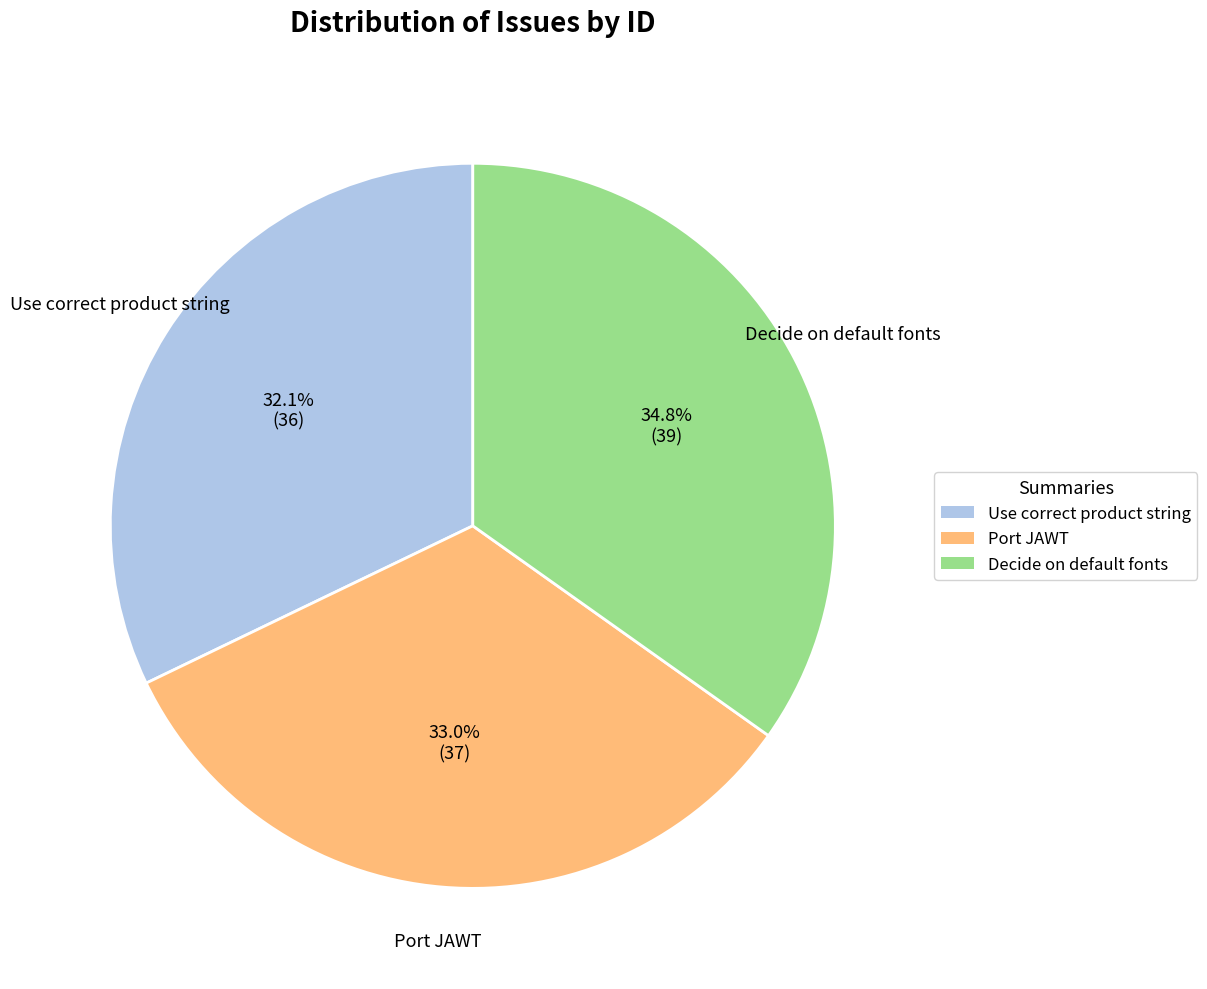

To the nearest percent, what is the combined percentage of Decide on default fonts and Use correct product string?

67%